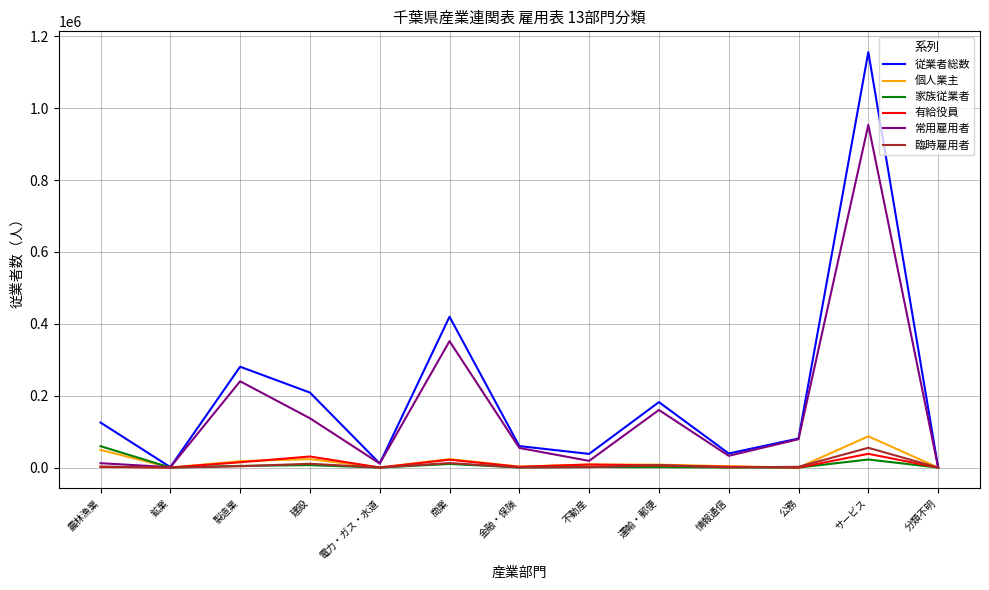

Is the value of 有給役員 at 運輸・郵便 greater than the value of 常用雇用者 at 公務?

No